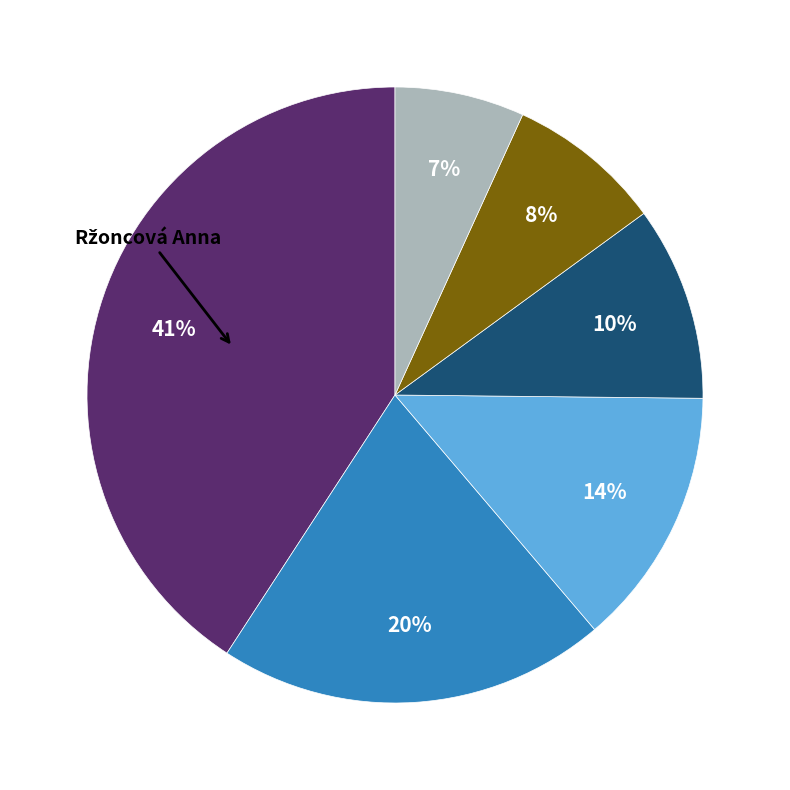

Does any single category account for the majority?

No